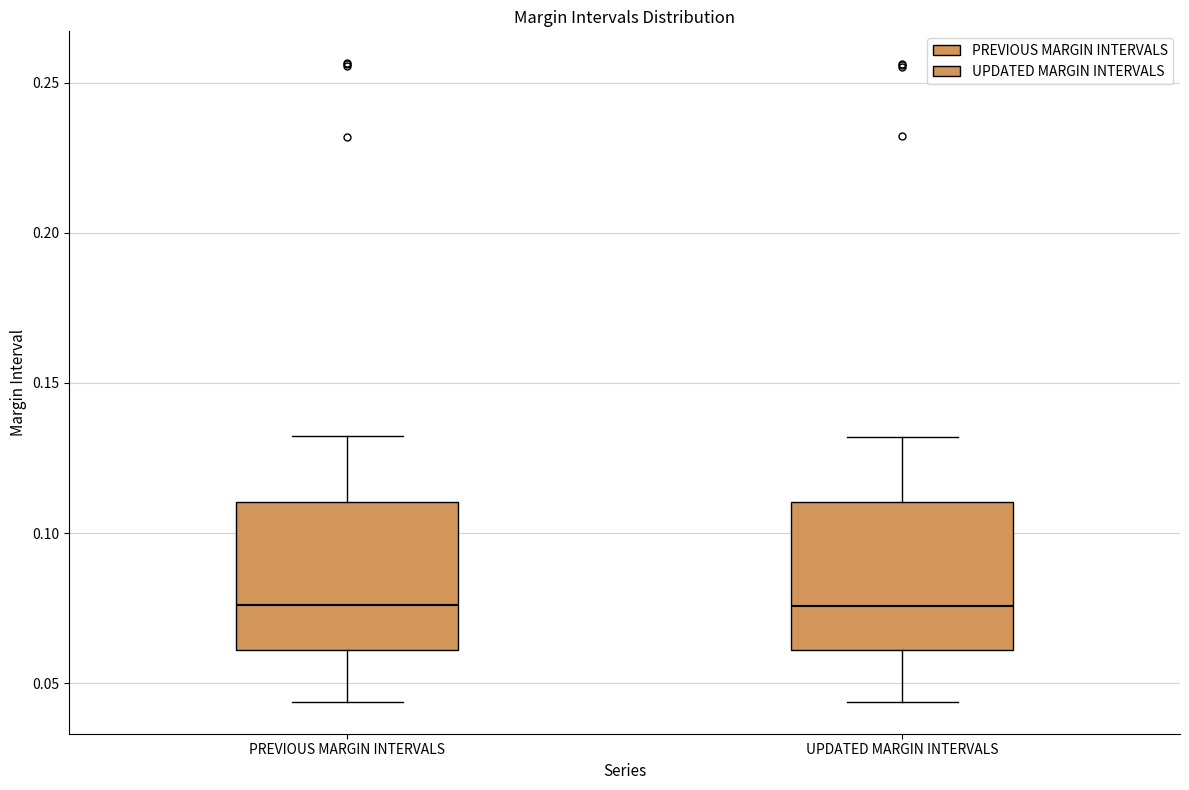

Reading left to right, transcribe this box plot: for each box, give where its median line is, the range the box spans, and where its two whiskers end, as read against the y-axis. The values are not printed on the chart, so give them approximately, as read against the axis.

PREVIOUS MARGIN INTERVALS: median 0.075, box 0.060 to 0.110, whiskers 0.045 to 0.130
UPDATED MARGIN INTERVALS: median 0.075, box 0.060 to 0.110, whiskers 0.045 to 0.130